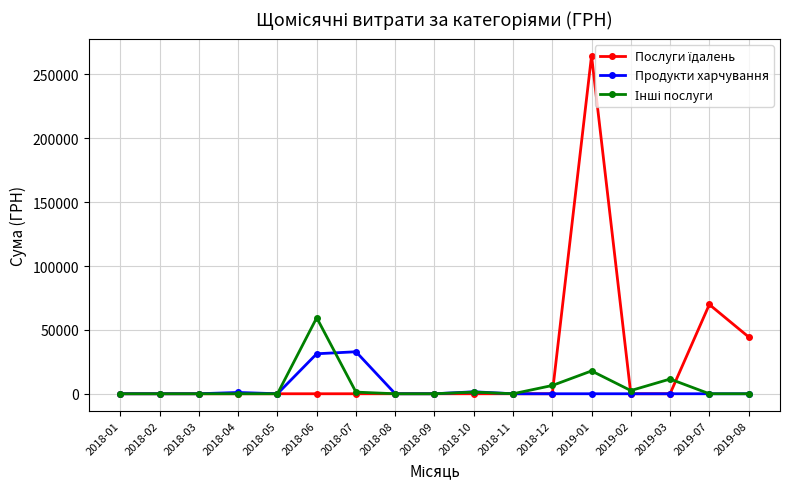

How many categories are shown in the chart?

17